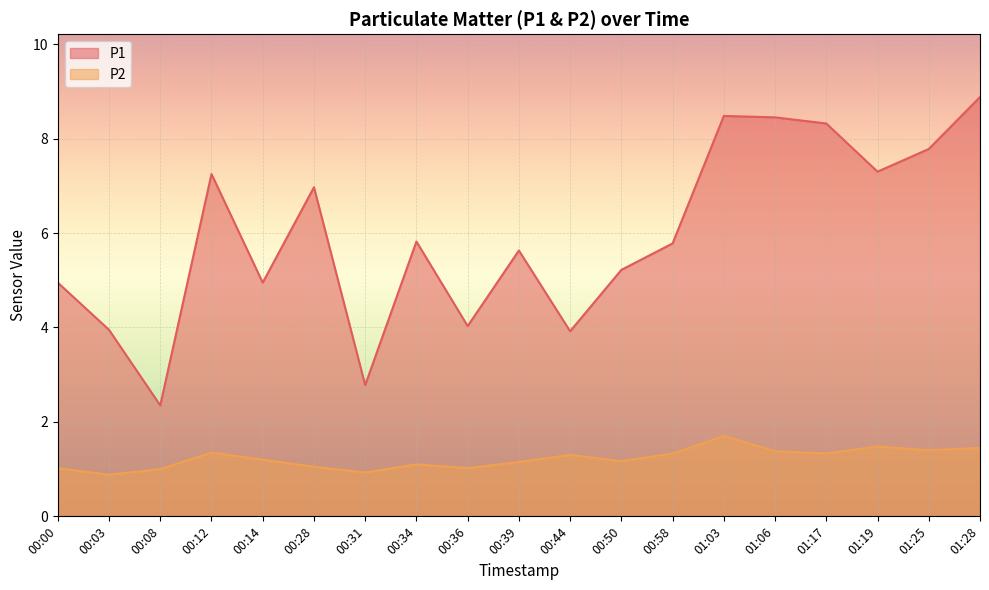

What is the difference between the P2 values at 00:58 and 00:28?

0.3